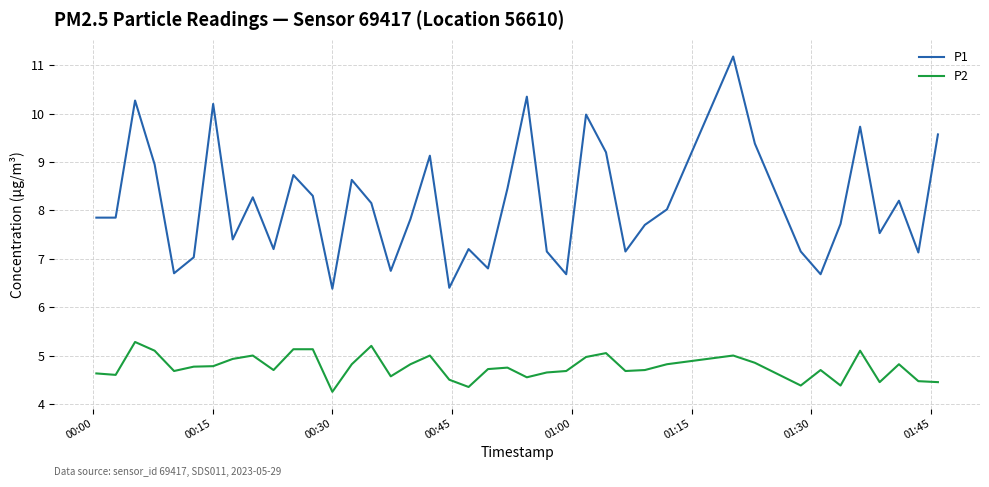

True or false: P2 has more than 2 points higher than both neighbors.

True